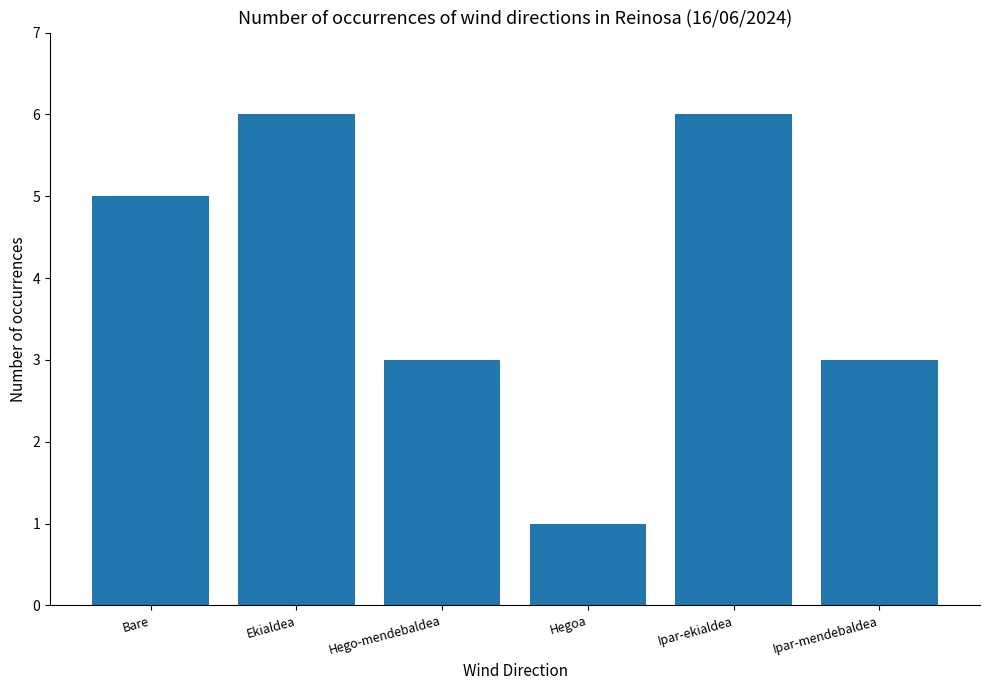

What position from the right is Hego-mendebaldea?

4